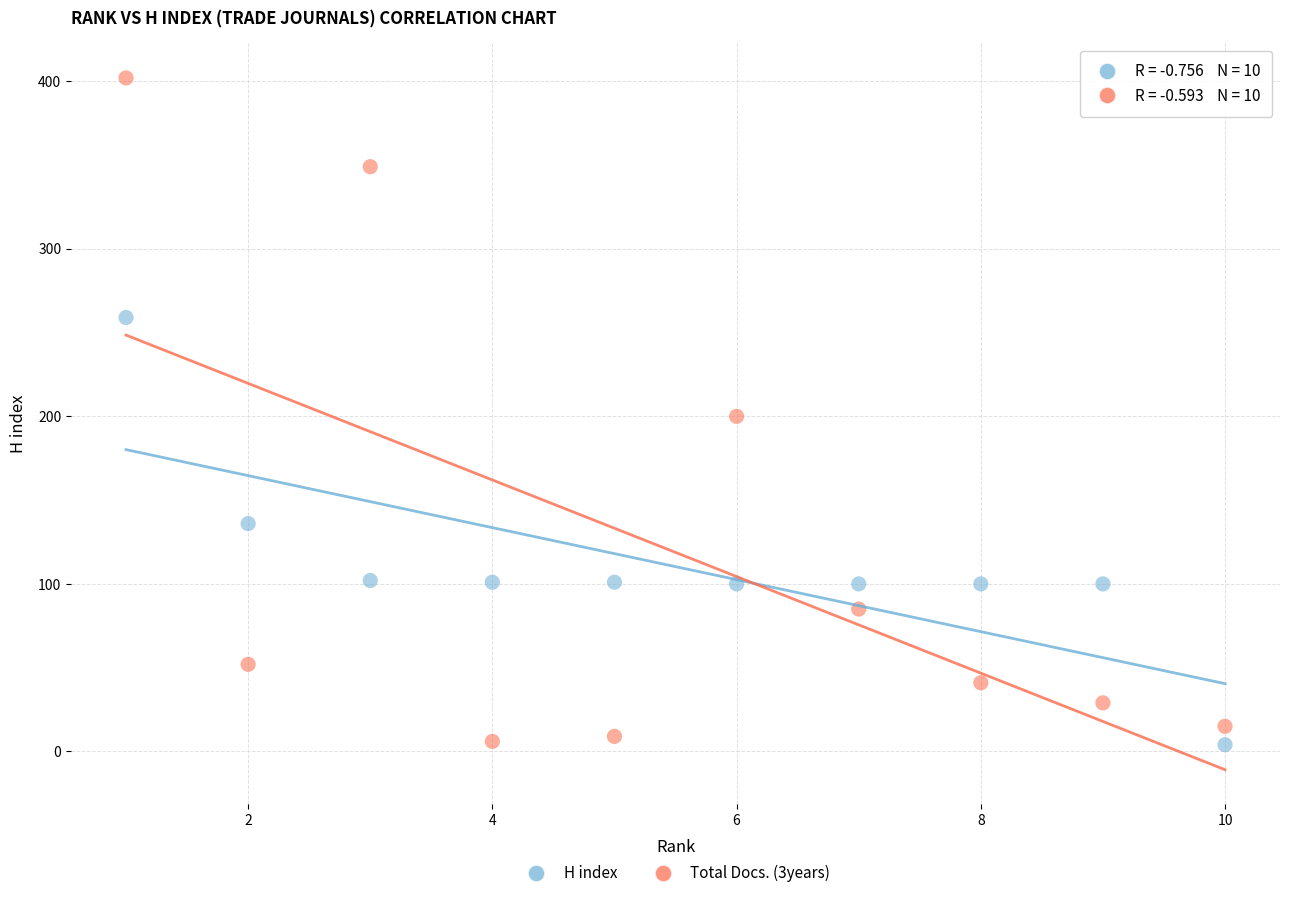

Which series has the widest spread of Y values?

Total Docs. (3years)